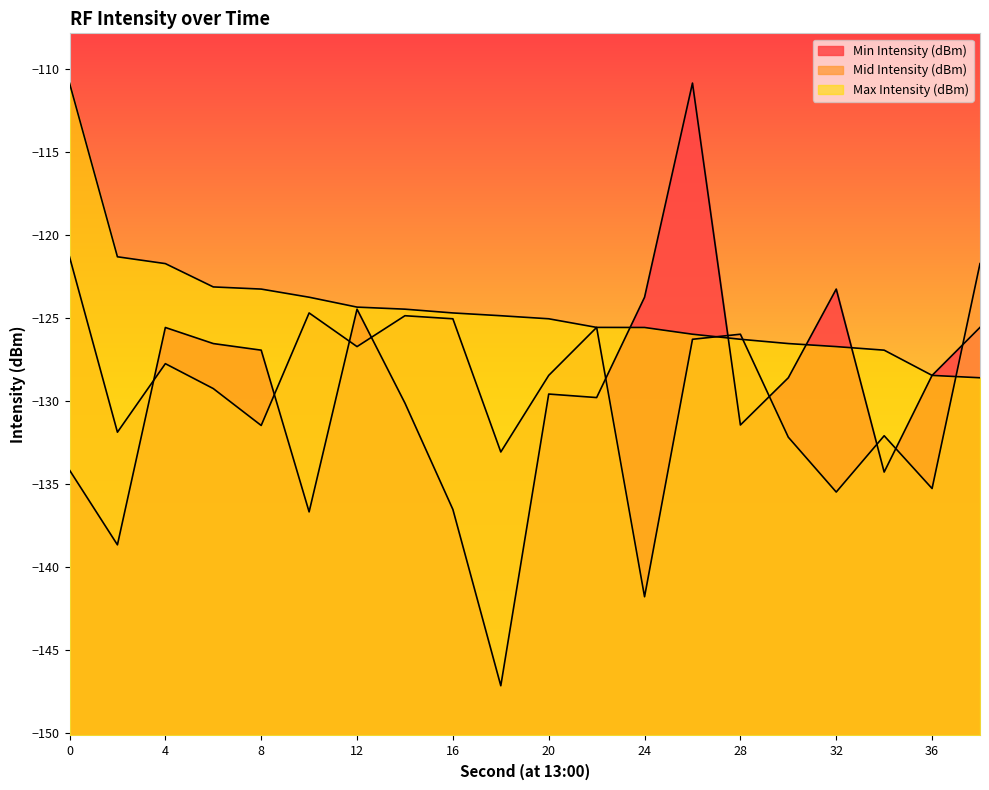

Between 16 and 24, which is larger?

24